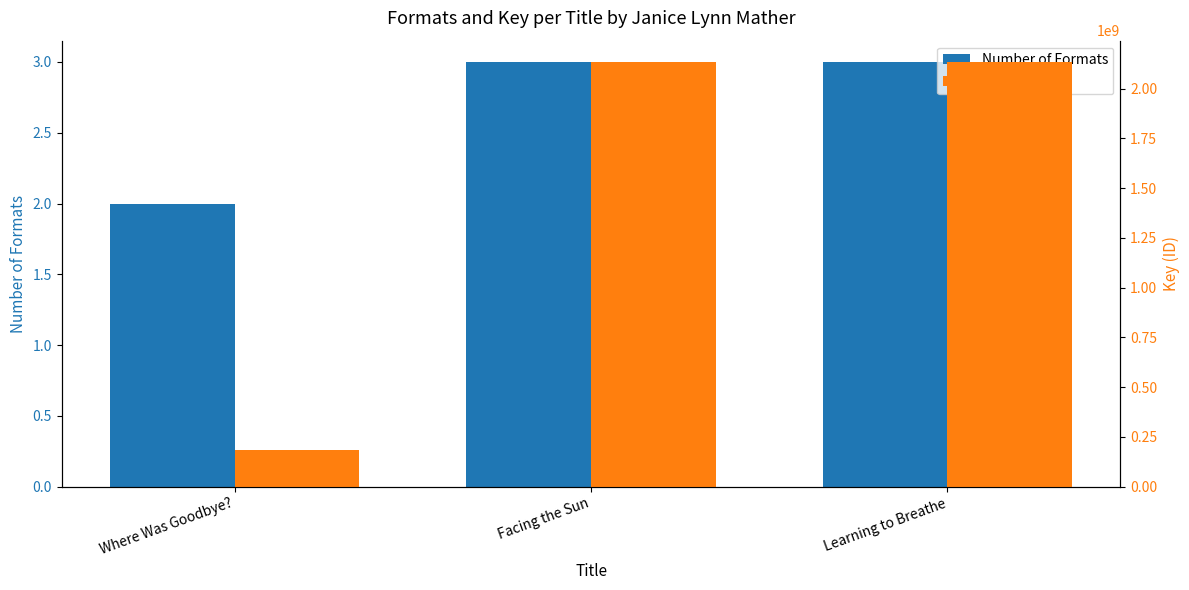

Rank the series by their maximum value, from highest to lowest.

Key (ID), Number of Formats